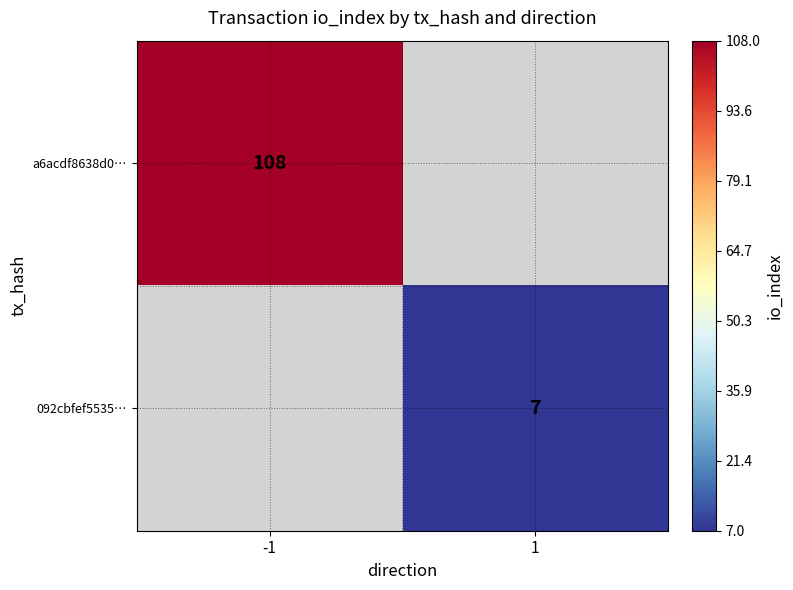

The a6acdf8638d0… series shows 186 at -1. True or false?

False